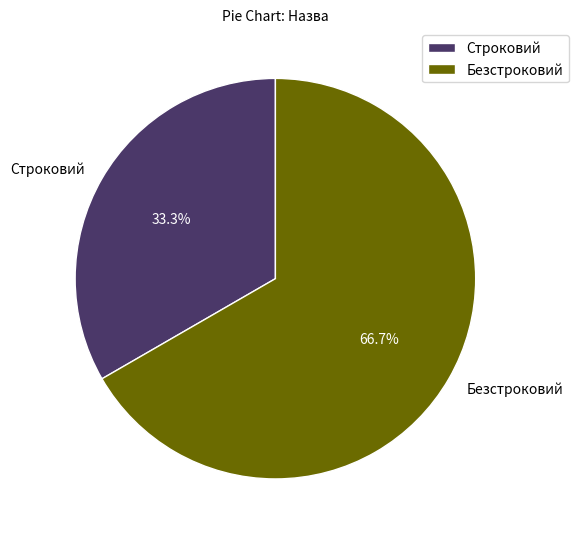

To the nearest percent, what portion does Безстроковий represent?

67%